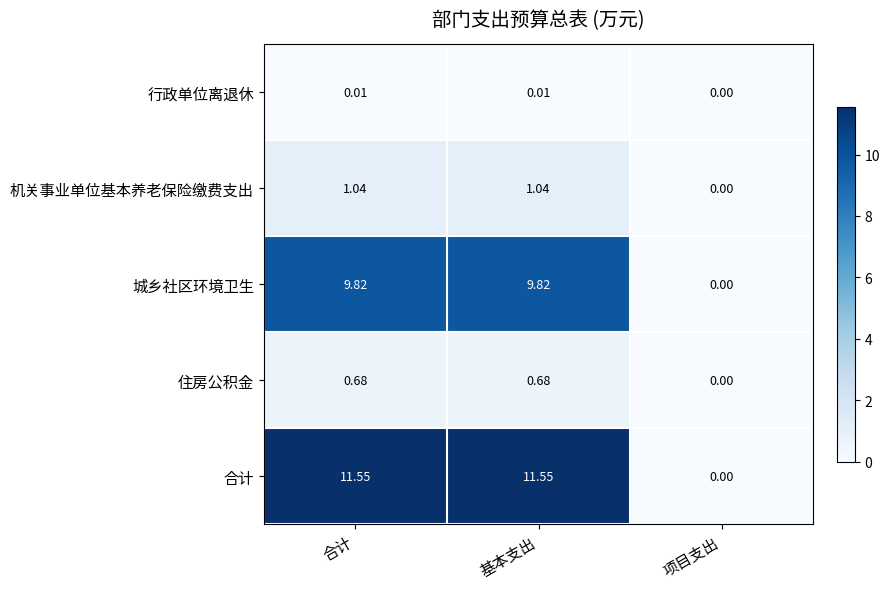

At how many categories does at least one series exceed 3?

2